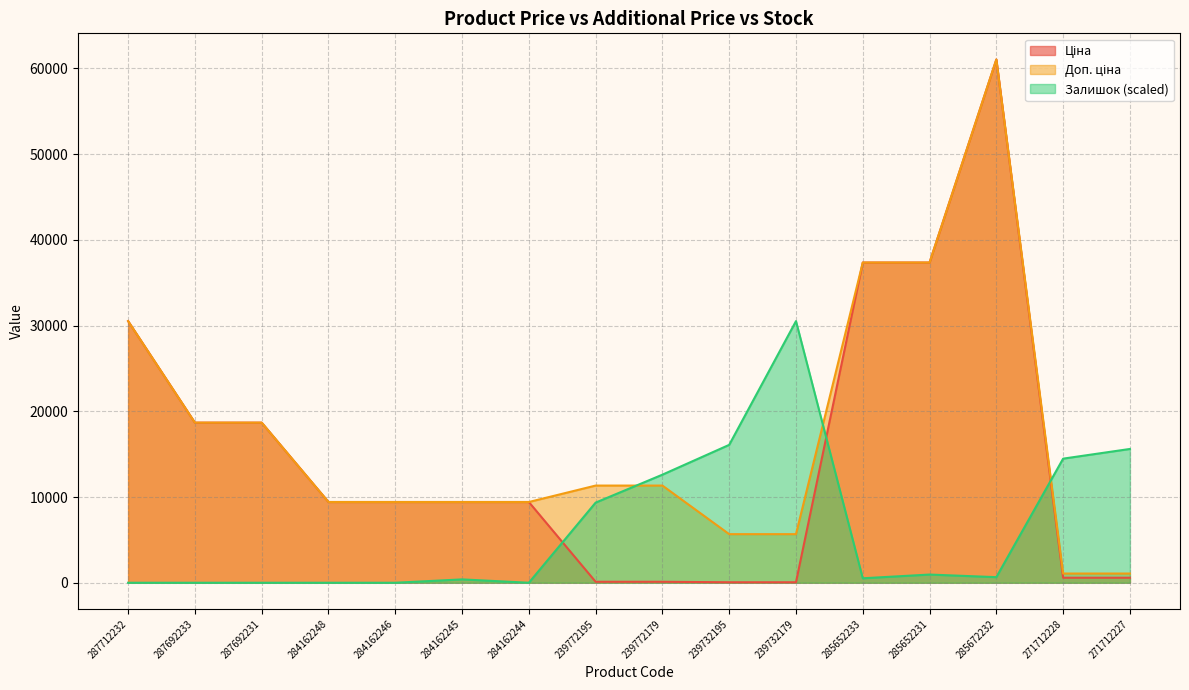

At 284162244, list the series in order from smallest to largest.

Залишок, Ціна, Доп. ціна